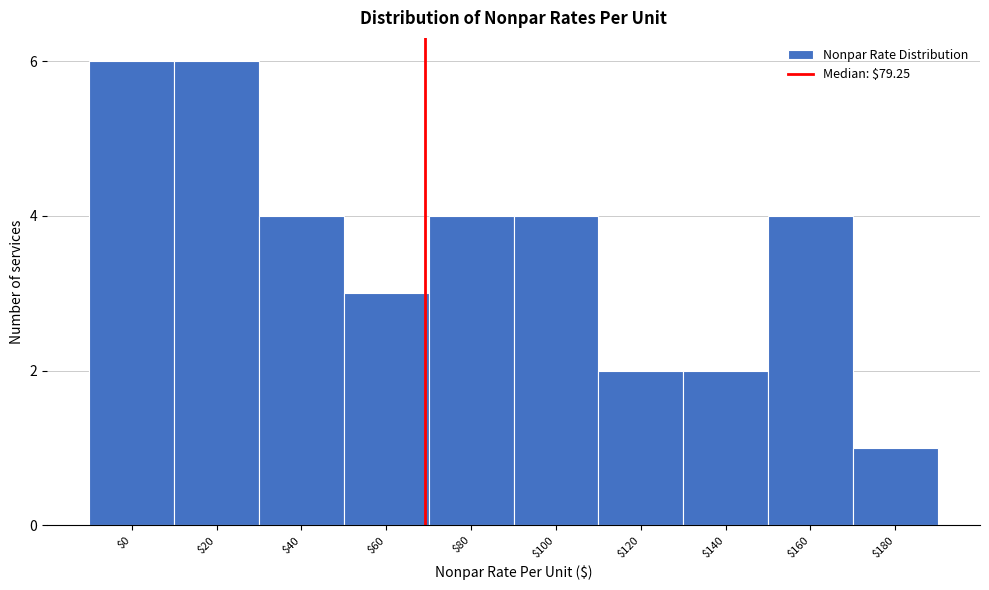

Reading left to right, what are all the values shown in this chart?

6	6	4	3	4	4	2	2	4	1